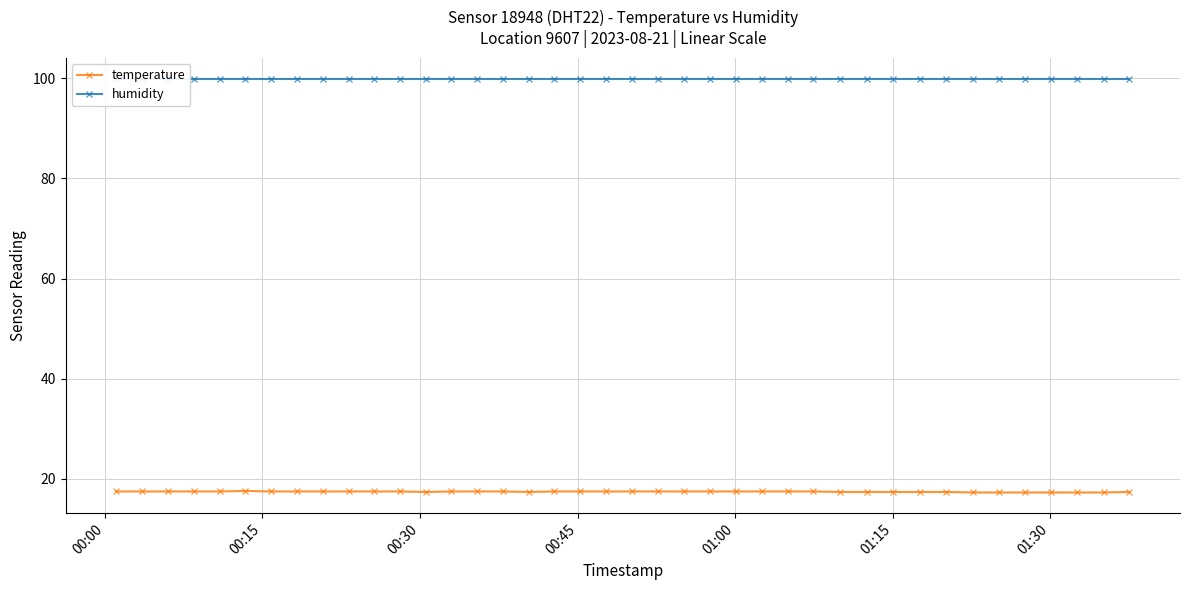

What is the value of the temperature point at the 29th from the left?

17.4